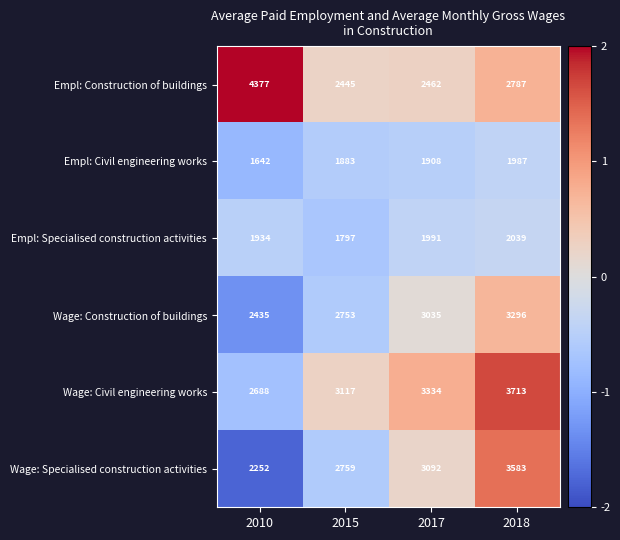

At which label does Empl: Specialised construction activities reach its peak?

2018